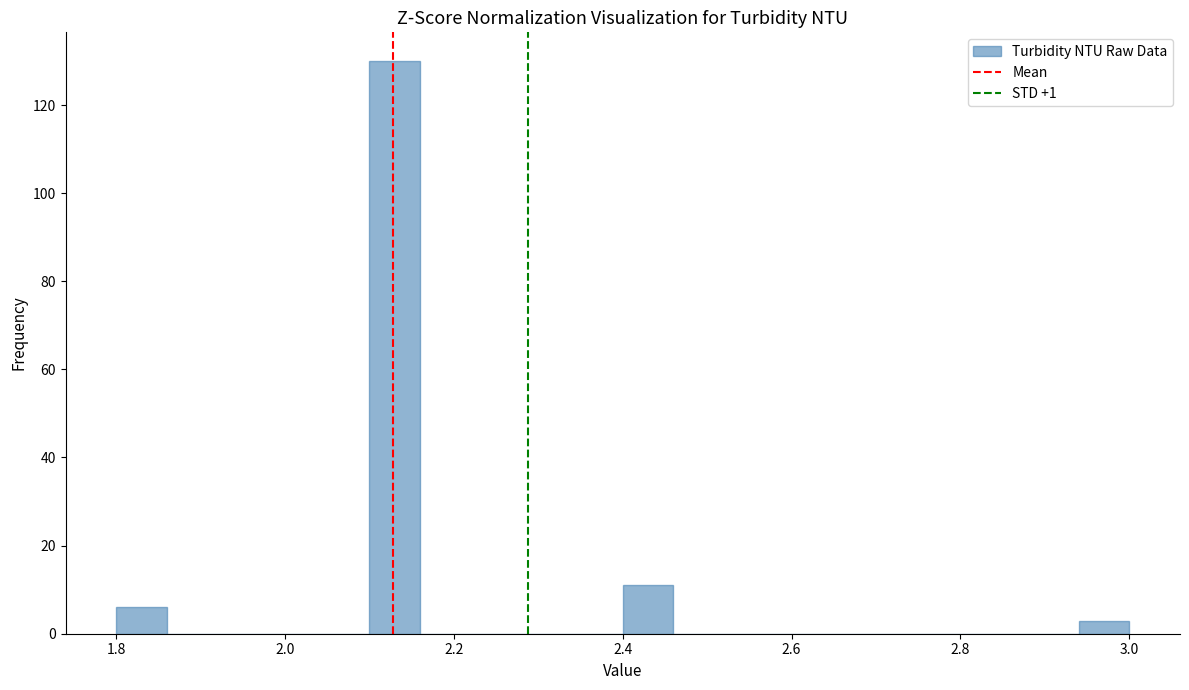

Read against the x-axis, roughly where is the centre of the tallest bar?

2.14